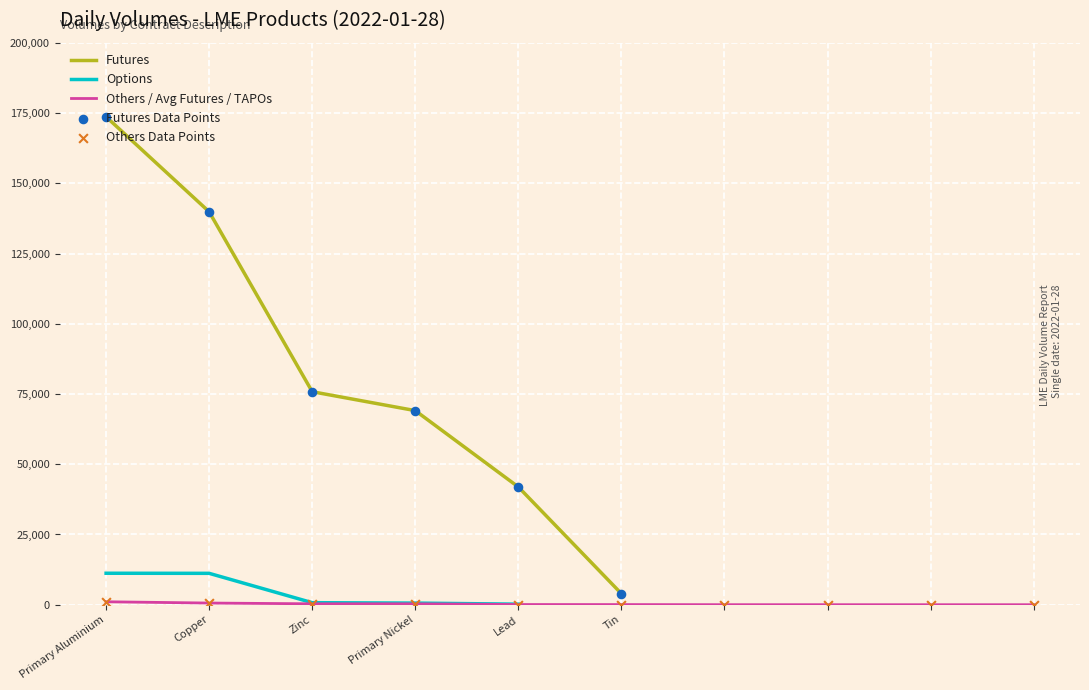

Which has a higher value, Aluminium Alloy Future or Copper TAPO?

Copper TAPO